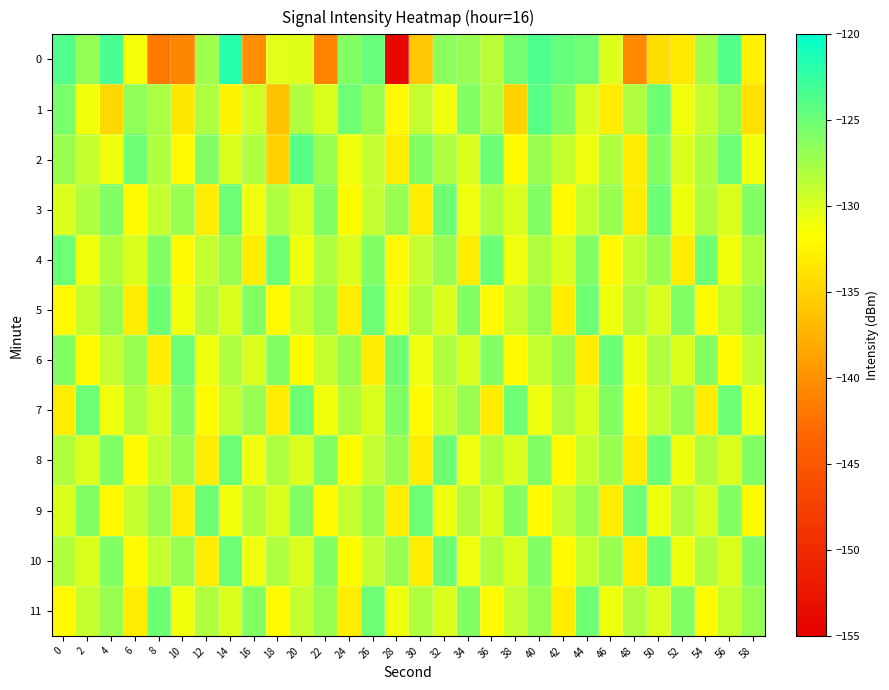

What is the smallest value displayed?

-153.9